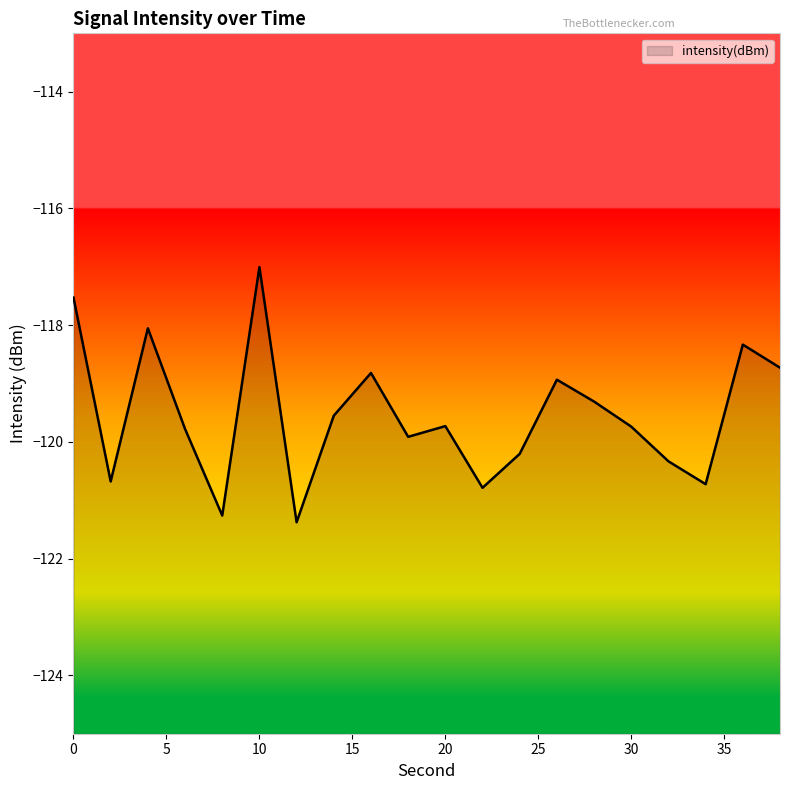

At which category does the chart reach its minimum across all series?

12